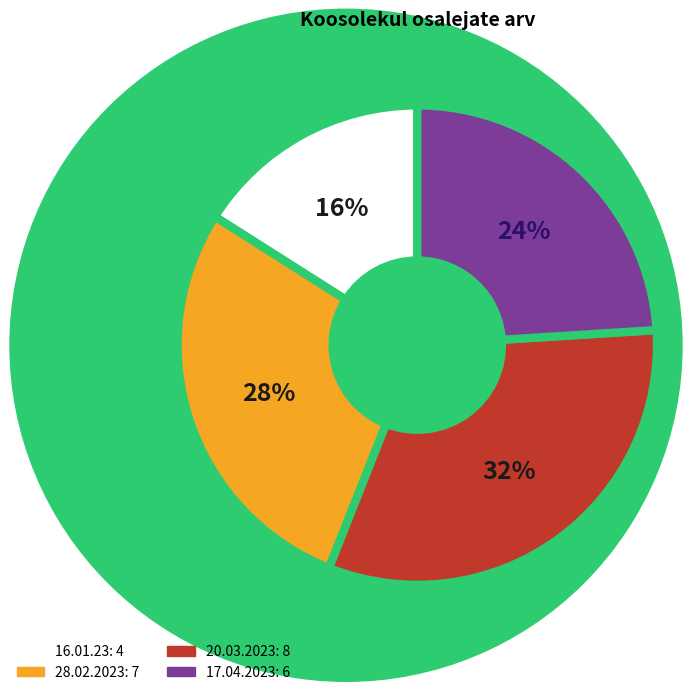

Is there a majority slice in this chart?

No